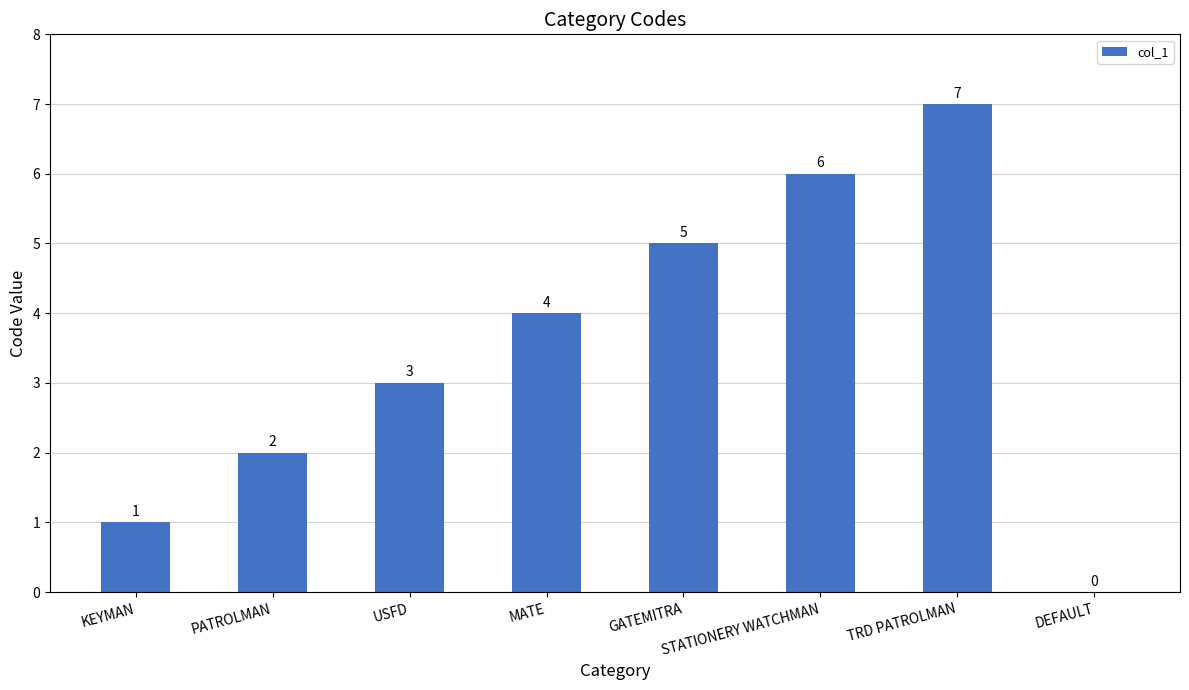

Reading left to right, what are all the values shown in this chart?

1	2	3	4	5	6	7	0